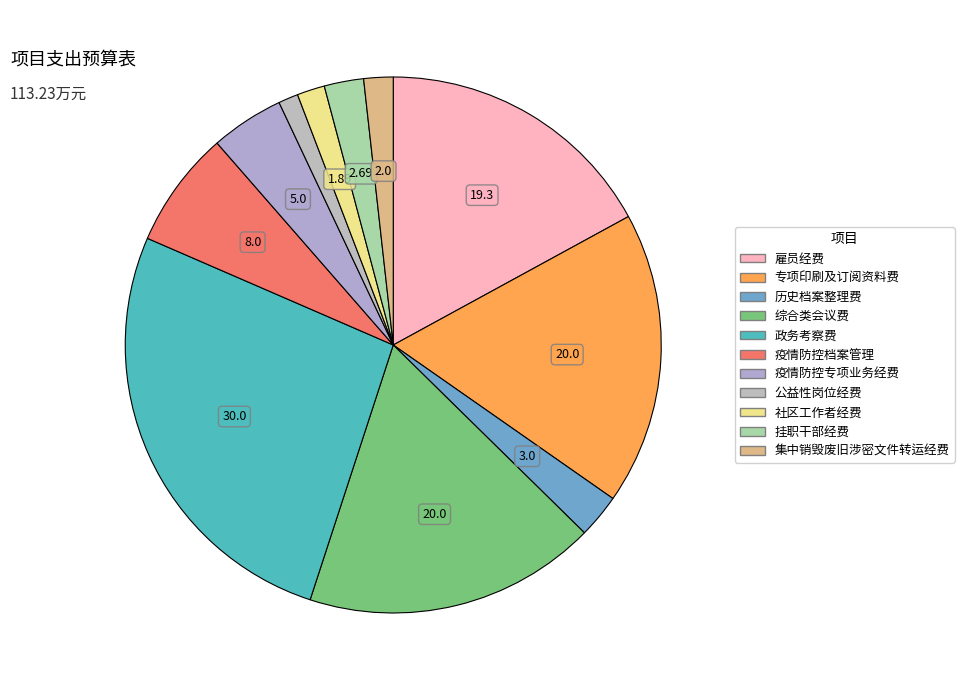

Combined, do 公益性岗位经费 and 集中销毁废旧涉密文件转运经费 account for over 50%?

No